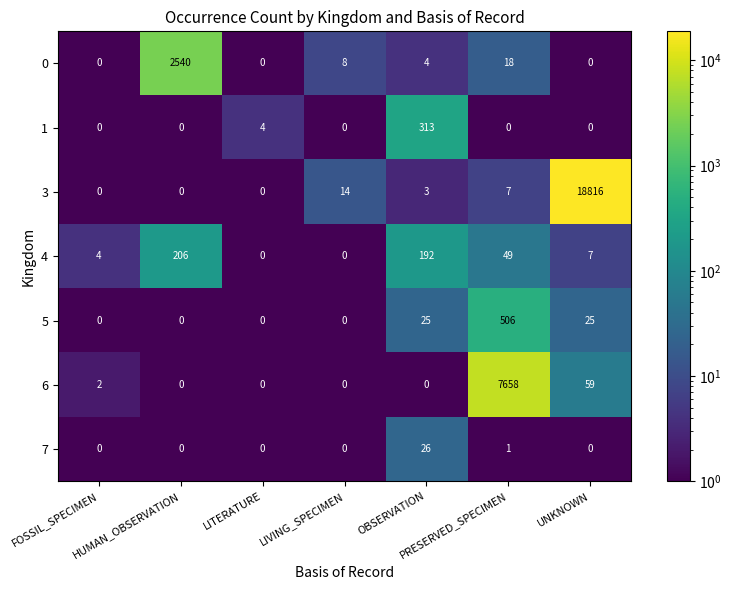

Rank the series at PRESERVED_SPECIMEN from lowest to highest value.

1, 7, 3, 0, 4, 5, 6